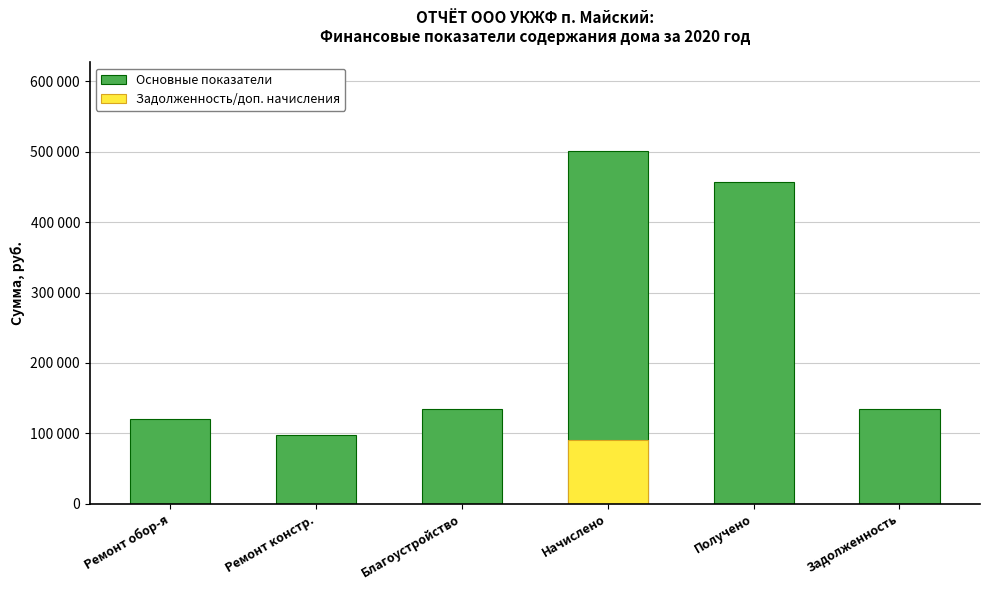

At which category does the chart reach its peak across all series?

Начислено